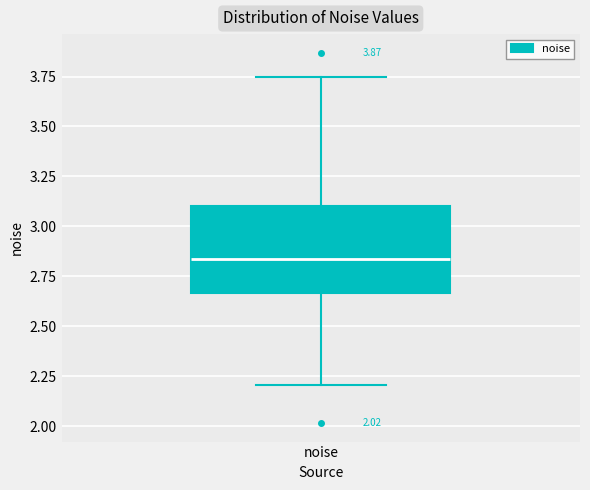

Read this box plot against the y-axis: the position of the median line, the range covered by the box, and the ends of both whiskers. The values are not printed on the chart, so give them approximately, as read against the axis.

median 2.85, box 2.65 to 3.10, whiskers 2.20 to 3.75